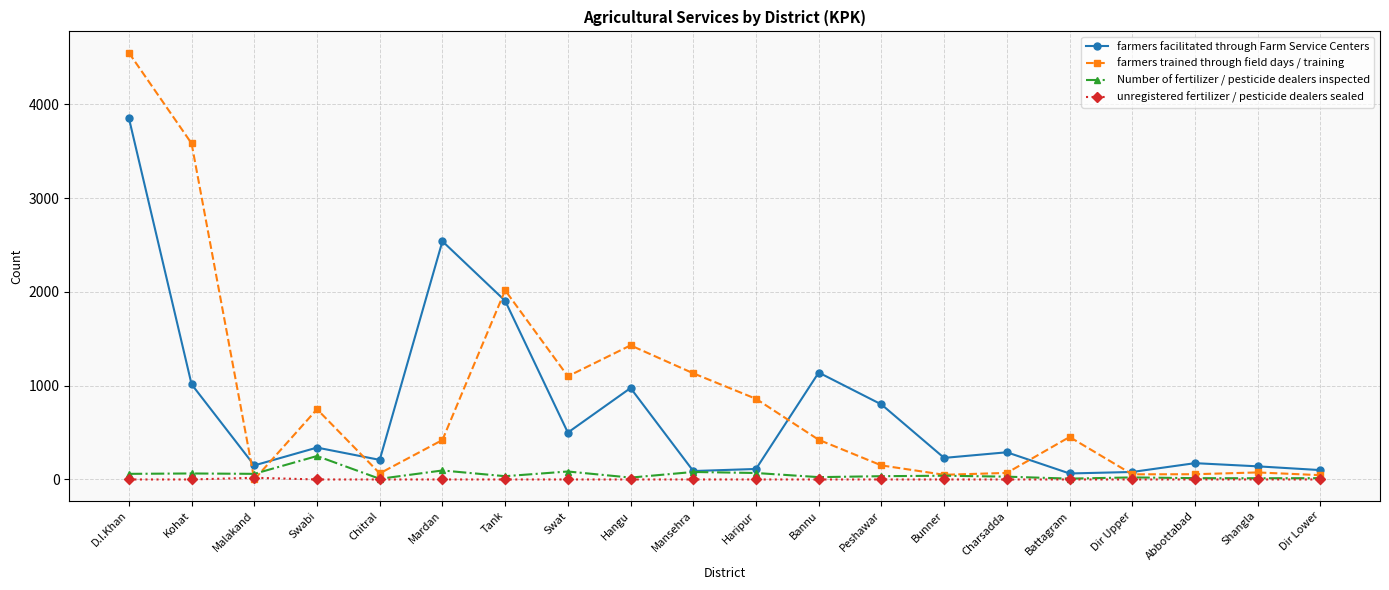

Is it true that farmers trained through field days / training equals 423 at Bannu?

True